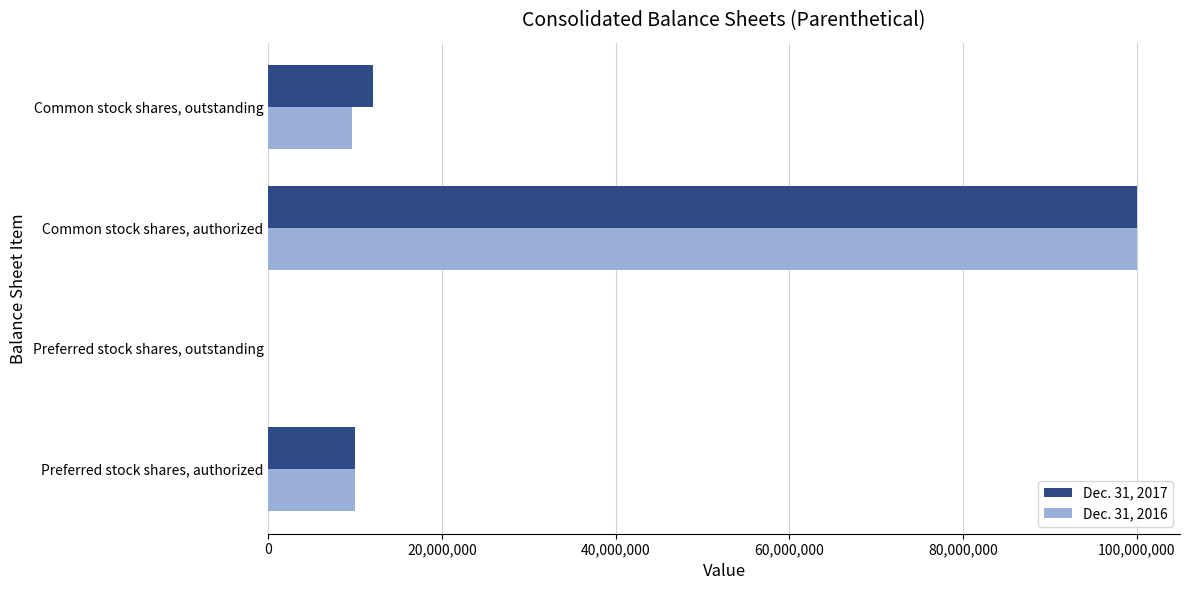

Between Preferred stock shares, outstanding and Common stock shares, outstanding, which series saw the biggest shift?

Dec. 31, 2017